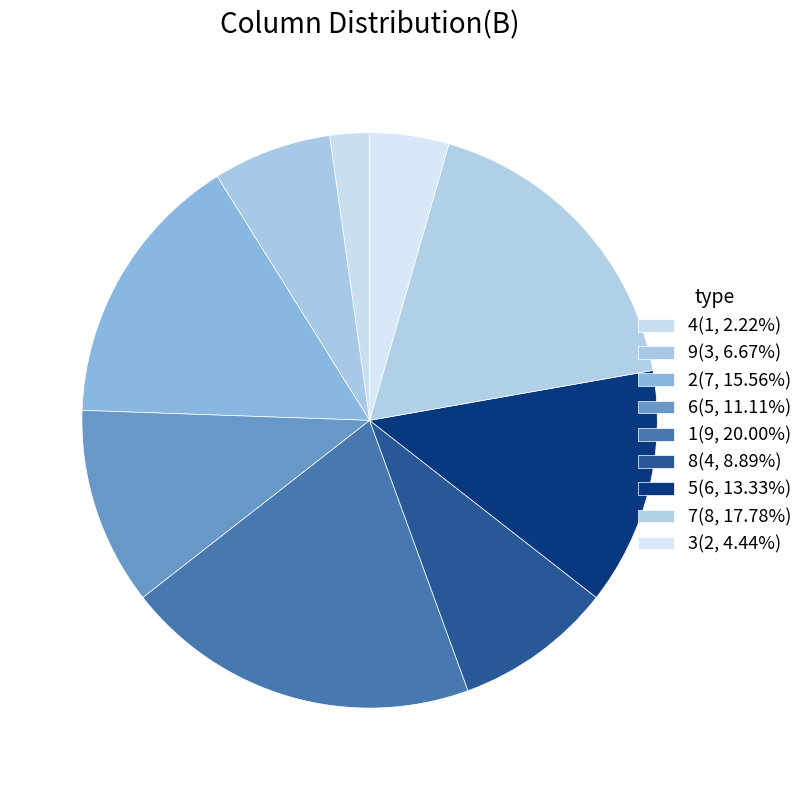

Is there any slice that represents more than half of the pie?

No